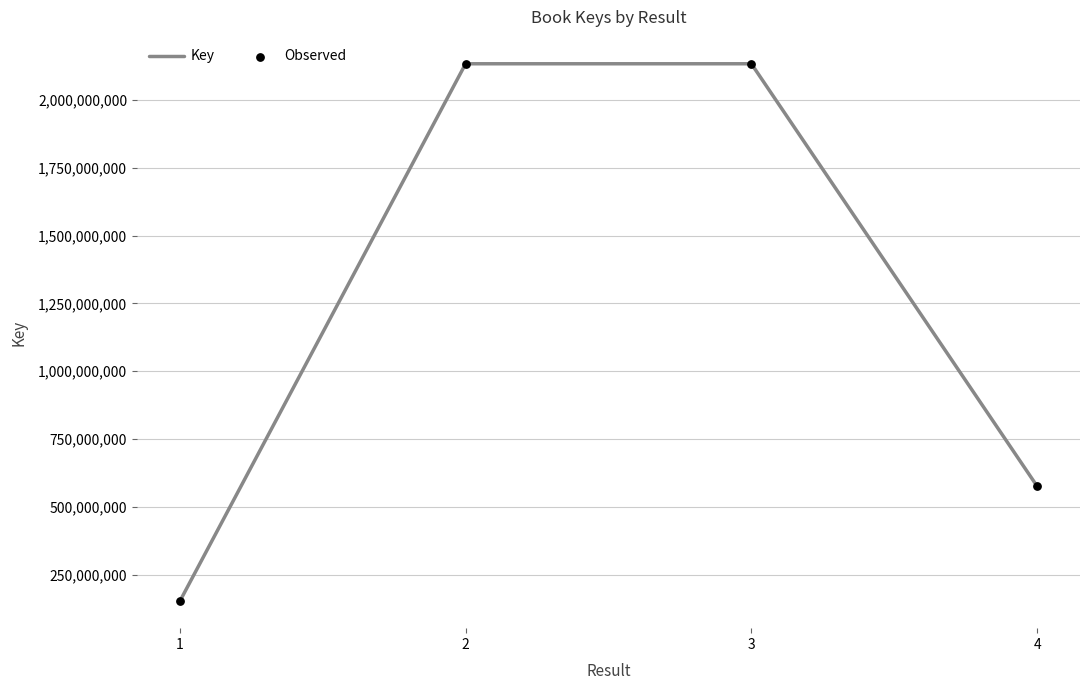

The value at 3 is 3434222540. True or false?

False